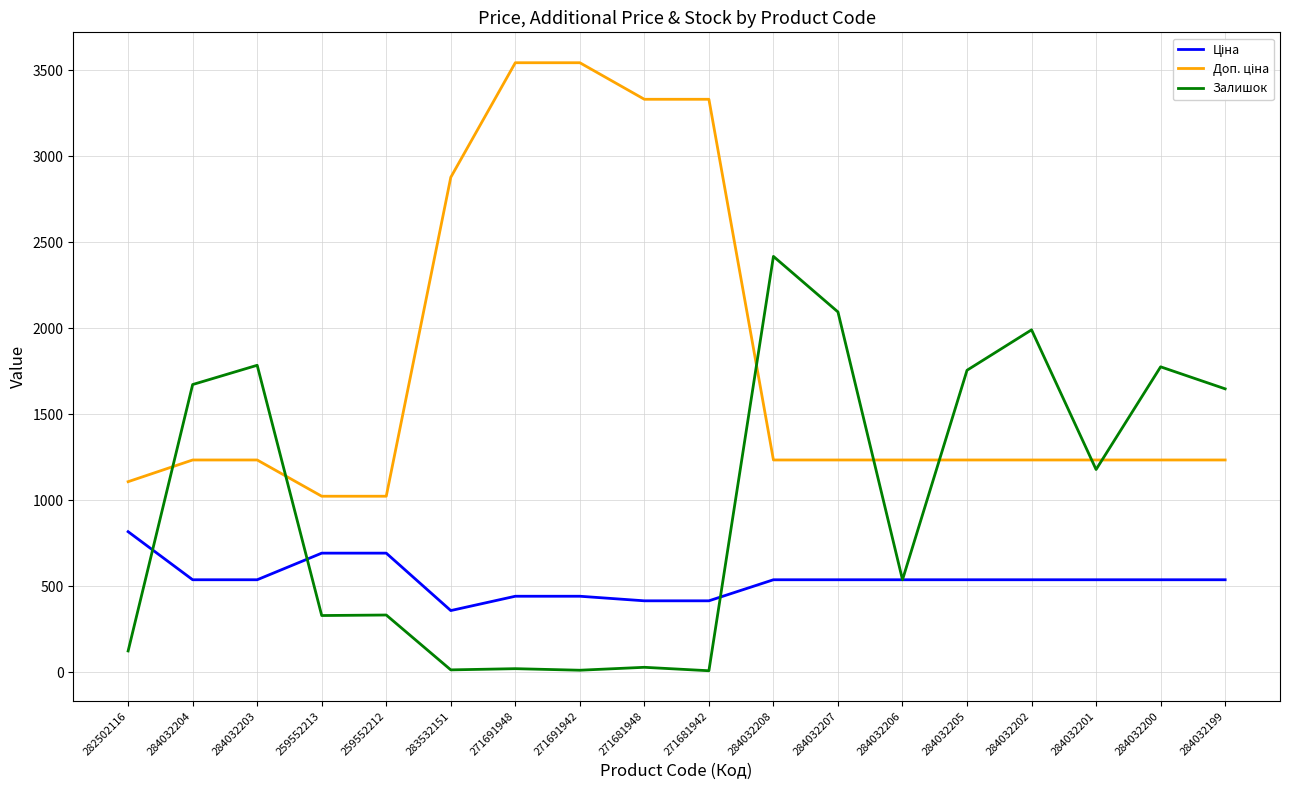

What position from the right is 271681942?

9